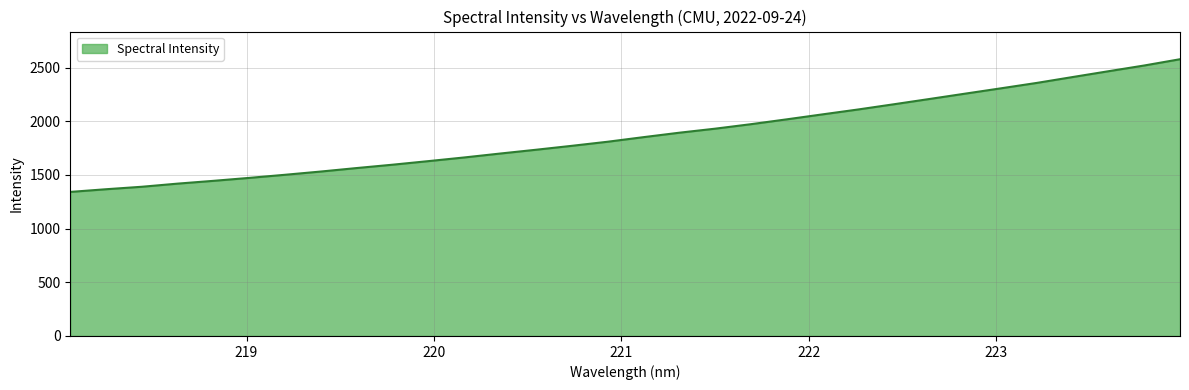

What is the greatest value displayed?

2577.3